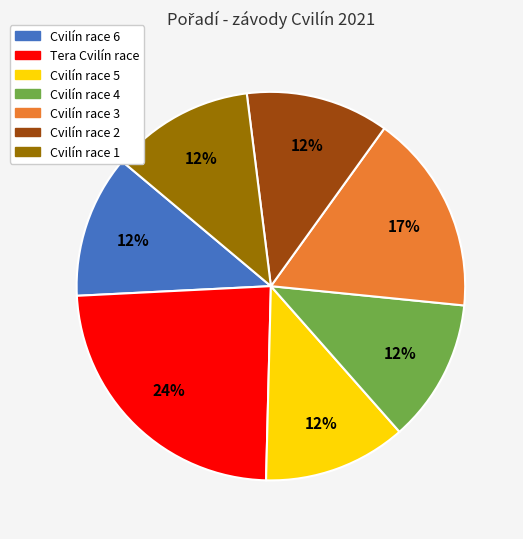

To the nearest percent, what percentage of the pie is Cvilín race 5?

12%